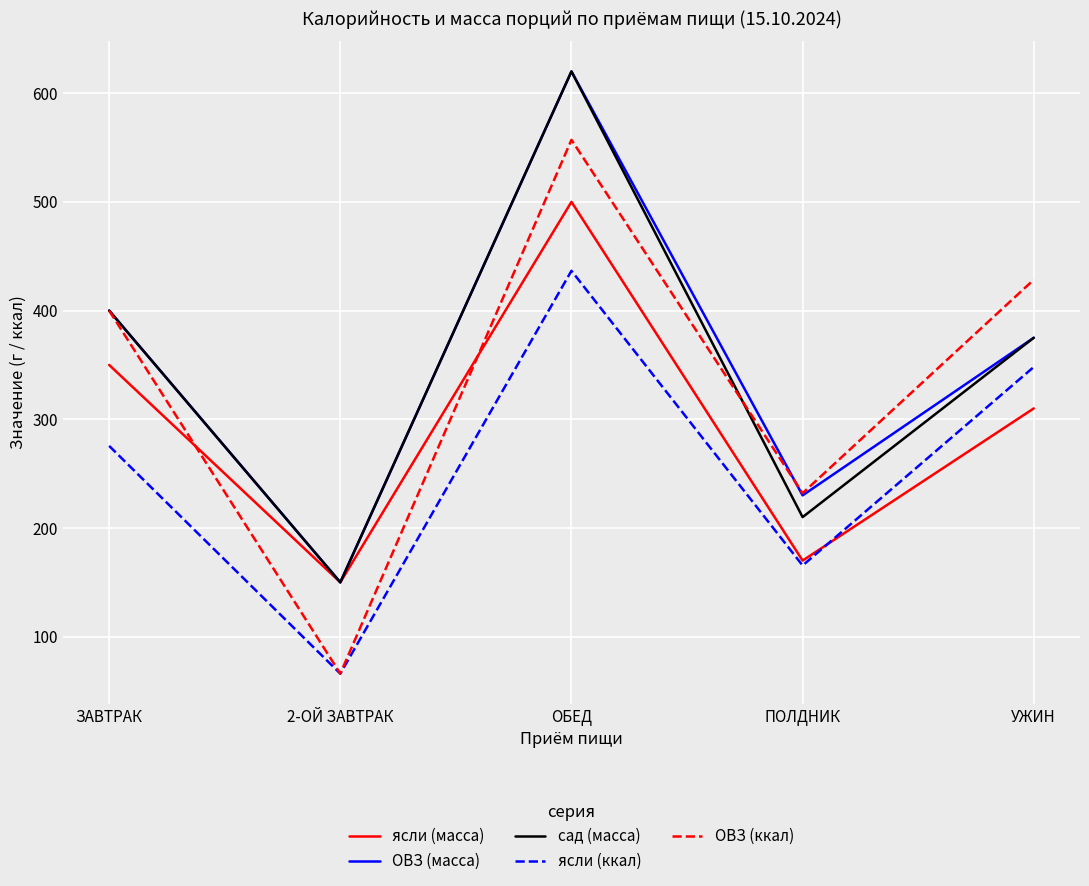

Reading left to right, extract all data points from this chart.

ясли (масса): 350.0	150.0	500.0	170.0	310.0
ОВЗ (масса): 400.0	150.0	620.0	230.0	375.0
сад (масса): 400.0	150.0	620.0	210.0	375.0
ясли (ккал): 275.5	66.0	436.6	165.5	348.1
ОВЗ (ккал): 400.0	66.0	557.1	232.0	428.4